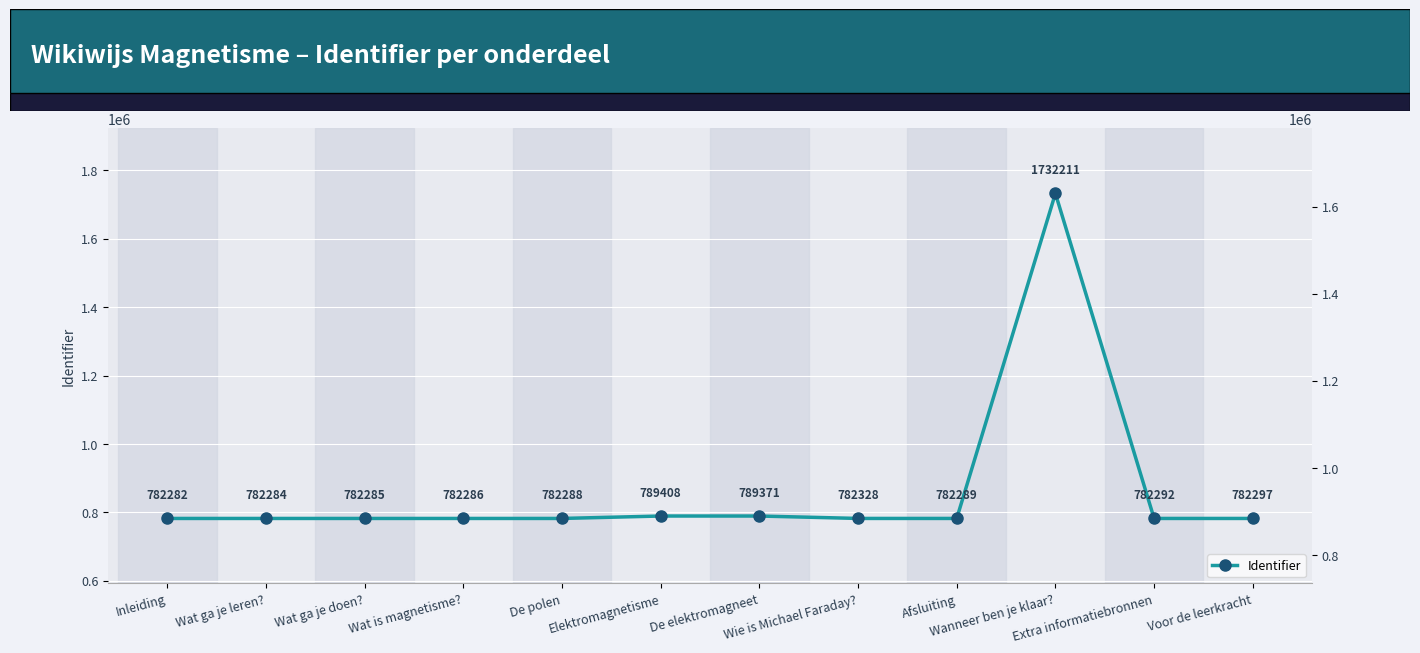

At which label does the data first exceed 782292?

Elektromagnetisme